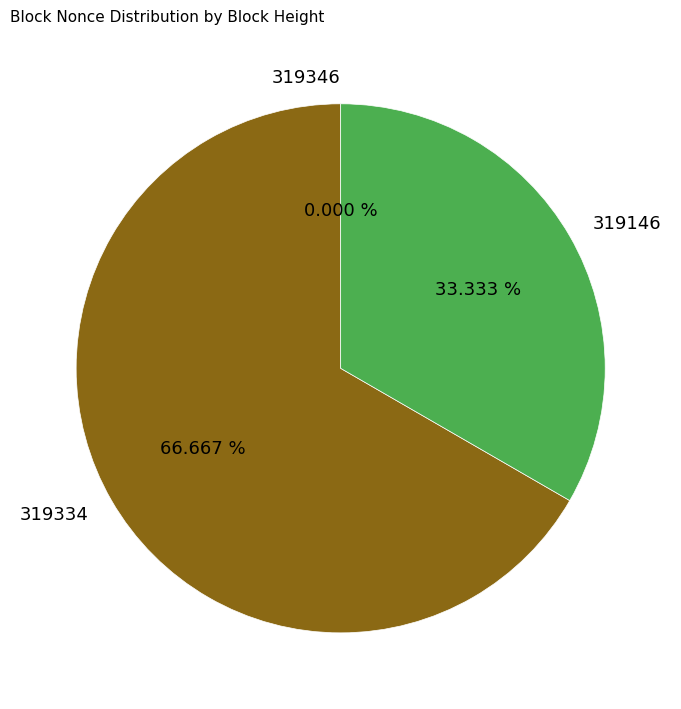

The 319334 slice represents 67% of the pie. True or false?

True